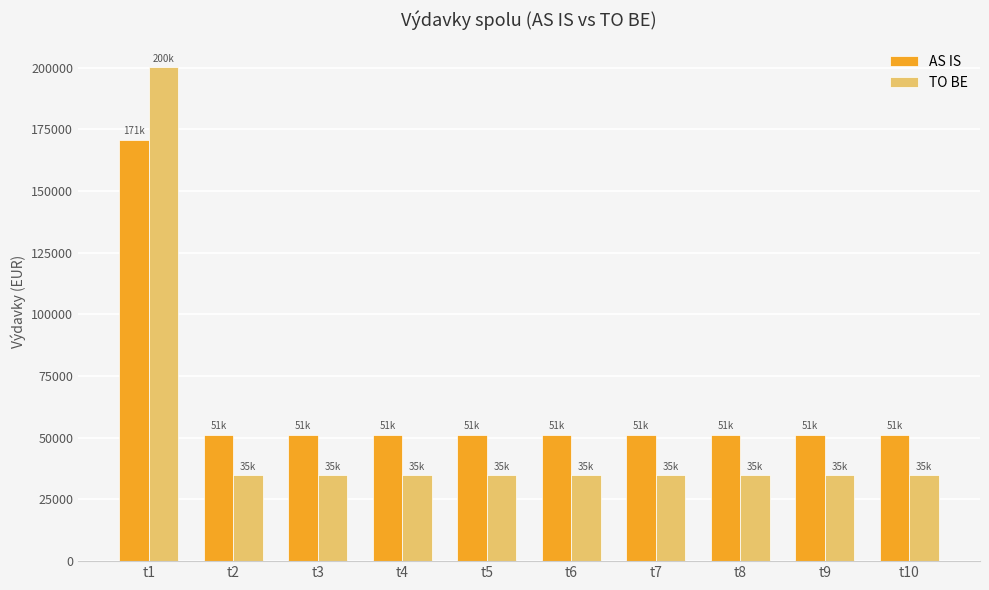

Reading left to right, extract all data points from this chart.

AS IS: t1=170712.0	t2=51228.8	t3=51228.8	t4=51228.8	t5=51228.8	t6=51228.8	t7=51228.8	t8=51228.8	t9=51228.8	t10=51228.8
TO BE: t1=200094.9	t2=34732.8	t3=34732.8	t4=34732.8	t5=34732.8	t6=34732.8	t7=34732.8	t8=34732.8	t9=34732.8	t10=34732.8